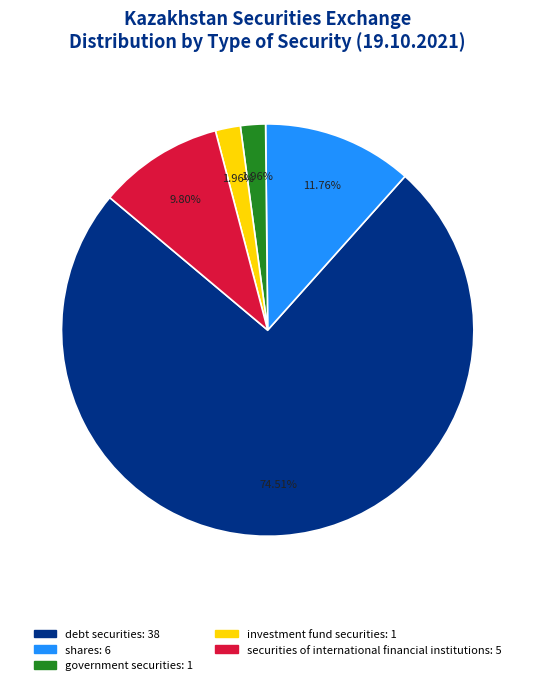

Is the sum of investment fund securities and shares greater than half?

No